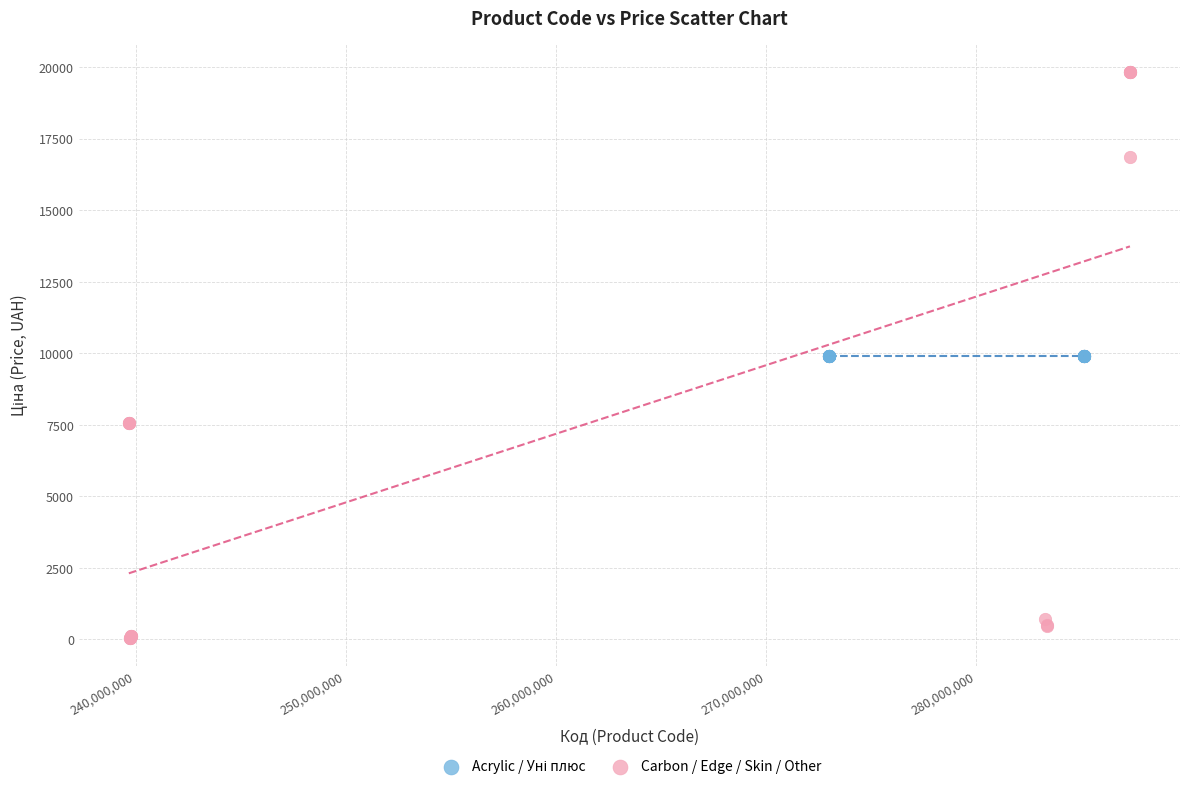

Which series contains the lowest Y value?

Carbon / Edge / Skin / Other